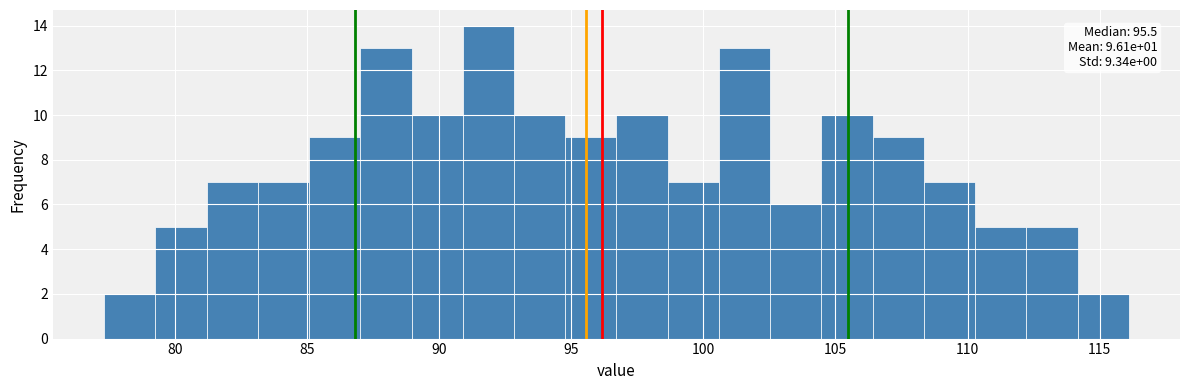

Read against the x-axis, roughly where is the centre of the tallest bar?

92.0